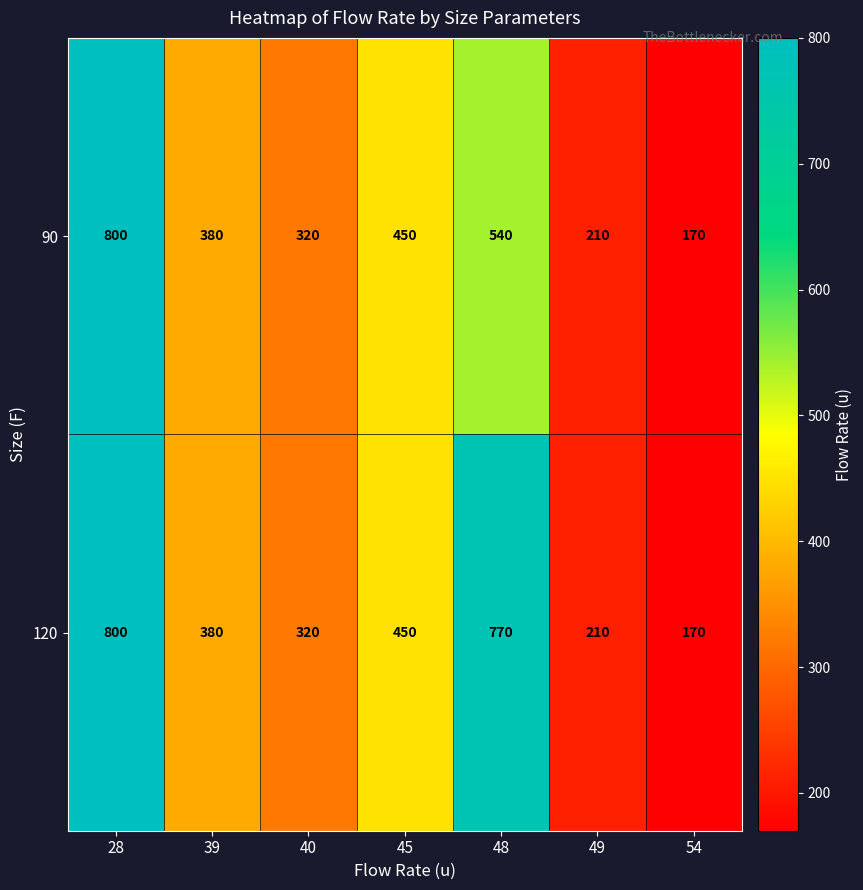

What is the average value of the 90 series?

410